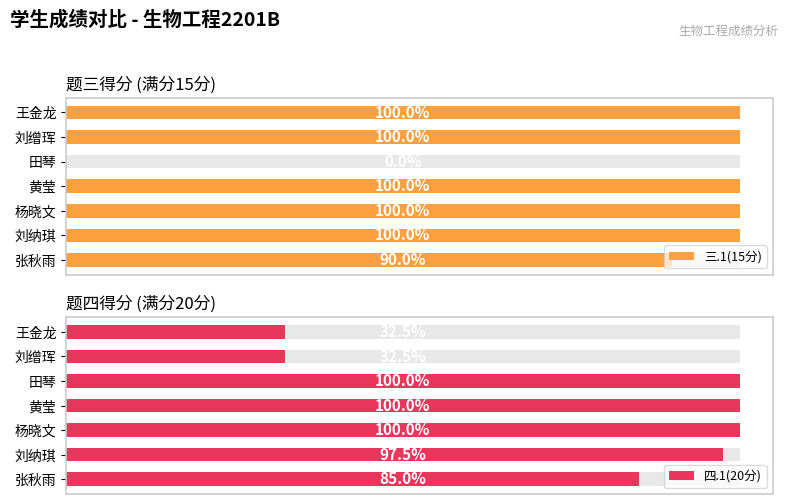

The 三.1(15分) series shows 15.0 at 刘缯珲. True or false?

True